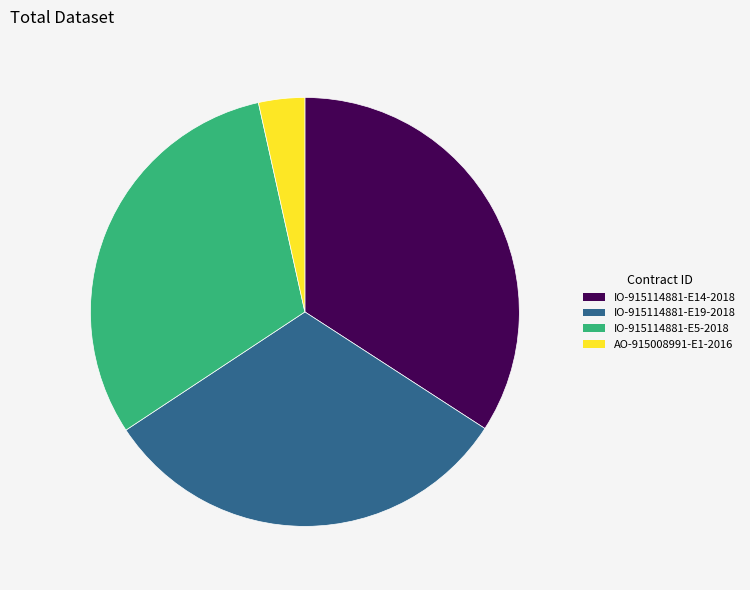

Rank the categories by value from highest to lowest.

IO-915114881-E14-2018, IO-915114881-E19-2018, IO-915114881-E5-2018, AO-915008991-E1-2016